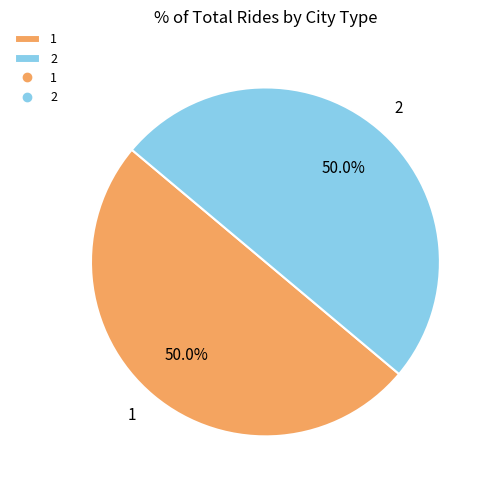

Combined, do 1 and 2 account for over 50%?

Yes